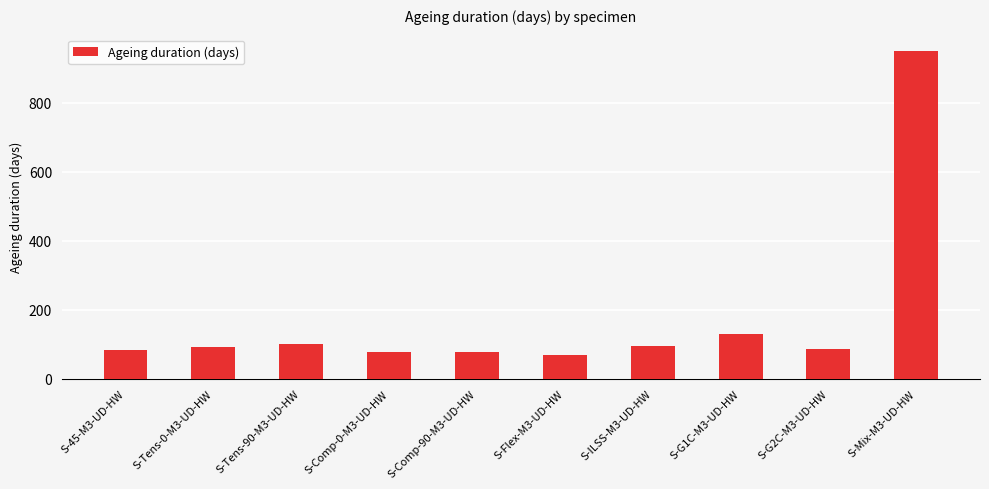

What is the sum of the values at S-Tens-90-M3-UD-HW and S-Flex-M3-UD-HW?

170